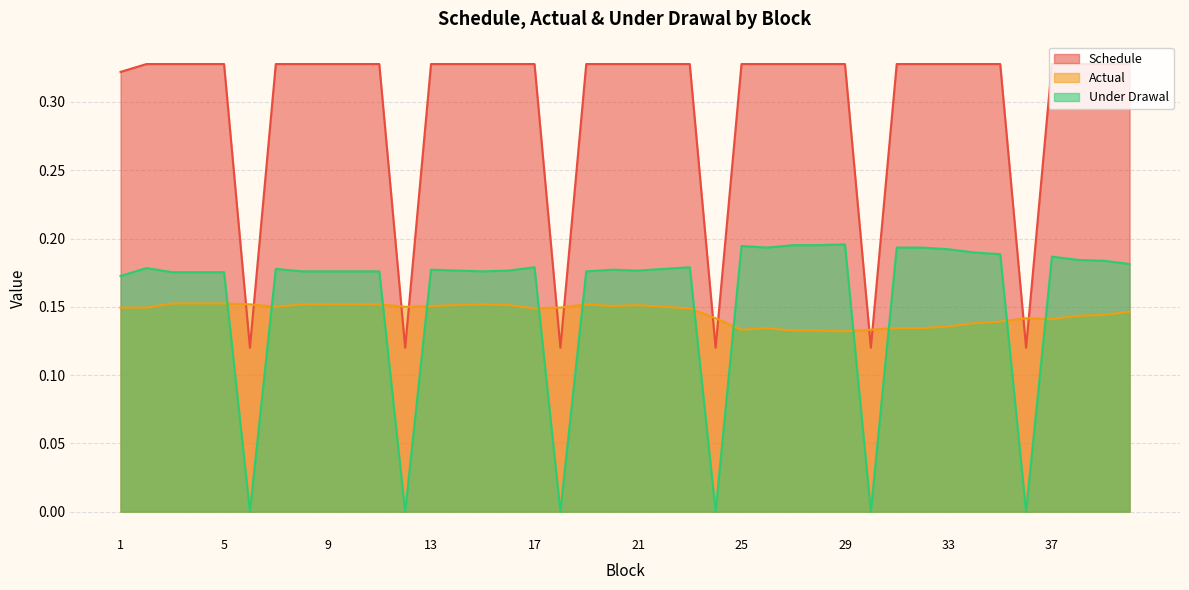

True or false: Under Drawal and Schedule intersect in this chart.

False